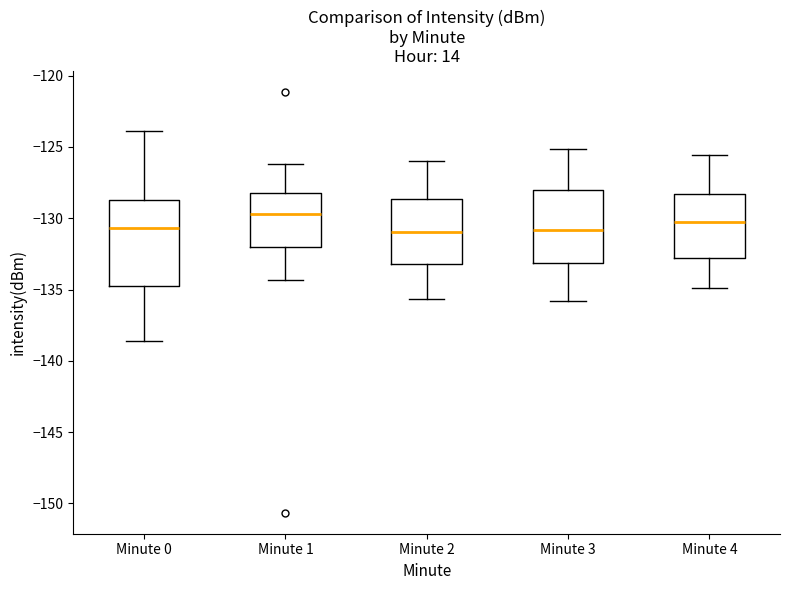

Comparing the boxes themselves (not the whiskers), which one is the tallest?

Minute 0